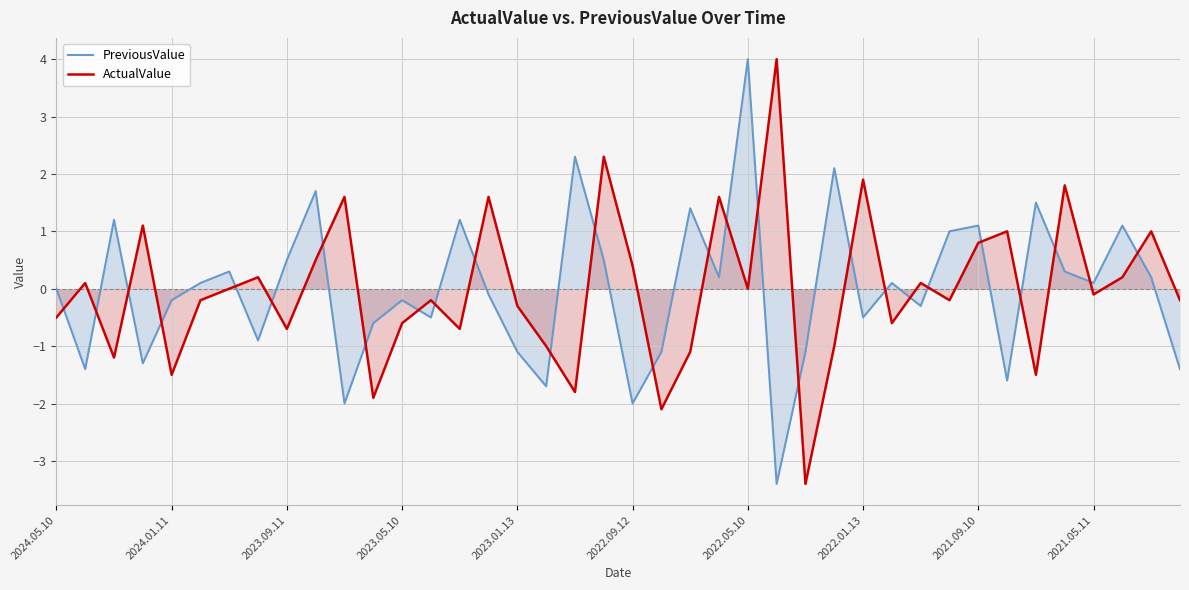

How many lines are shown in the chart?

2